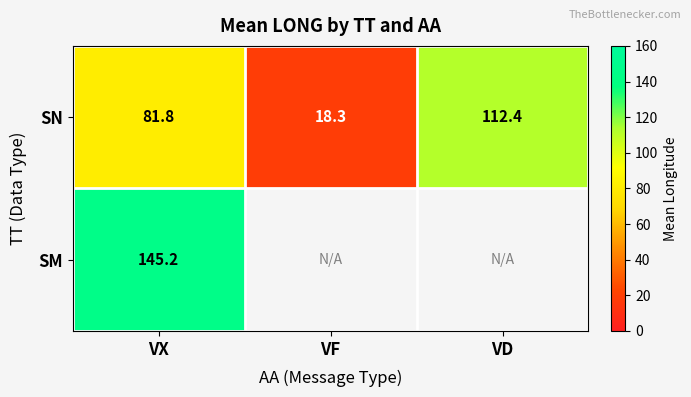

Where is SN nearest to the value 65?

VX